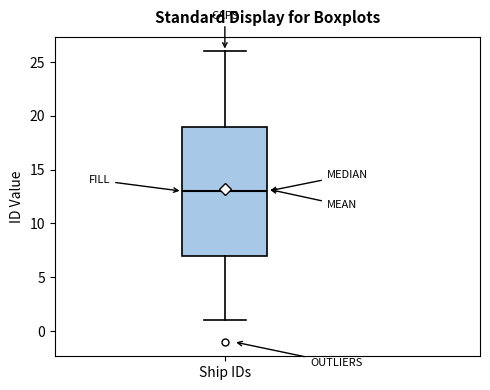

Transcribe this box plot: give where the median line is, the range the box spans, and where the two whiskers end, as read against the y-axis. The values are not printed on the chart, so give them approximately, as read against the axis.

median 13, box 7 to 19, whiskers 1 to 26